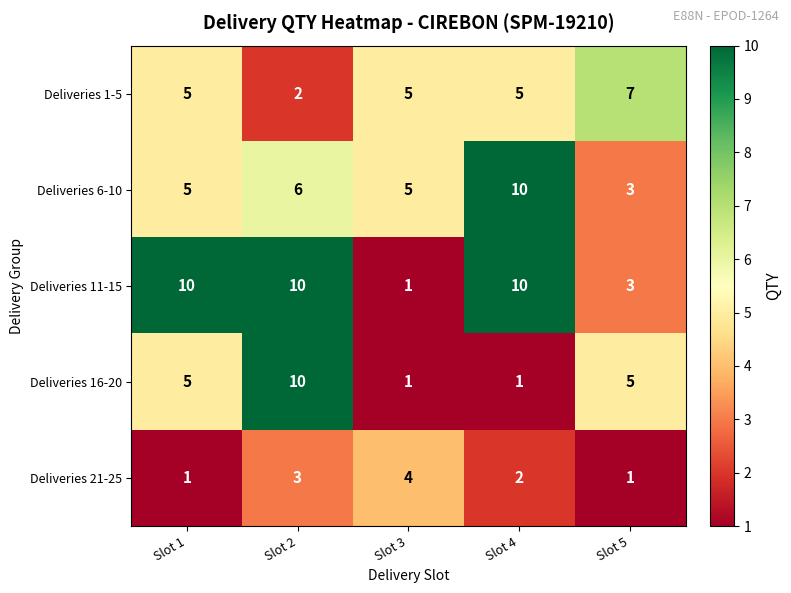

What is the difference between the highest and lowest values at Slot 2?

8